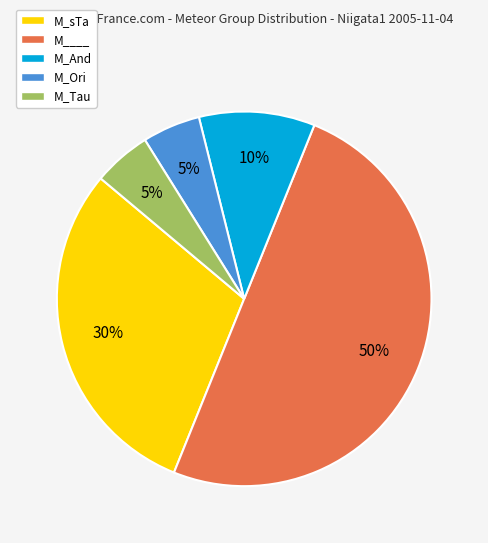

What is the ratio of the value at M_Ori to the value at M_Tau?

1.0